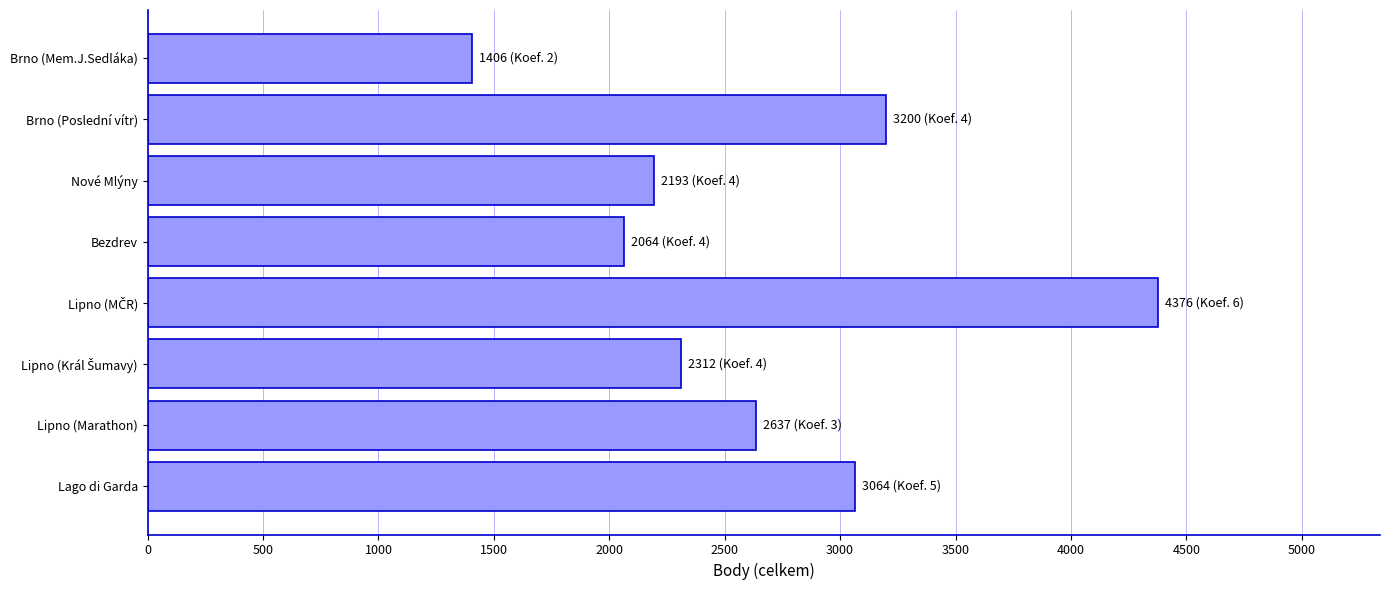

What is the difference between the maximum and minimum values?

2970